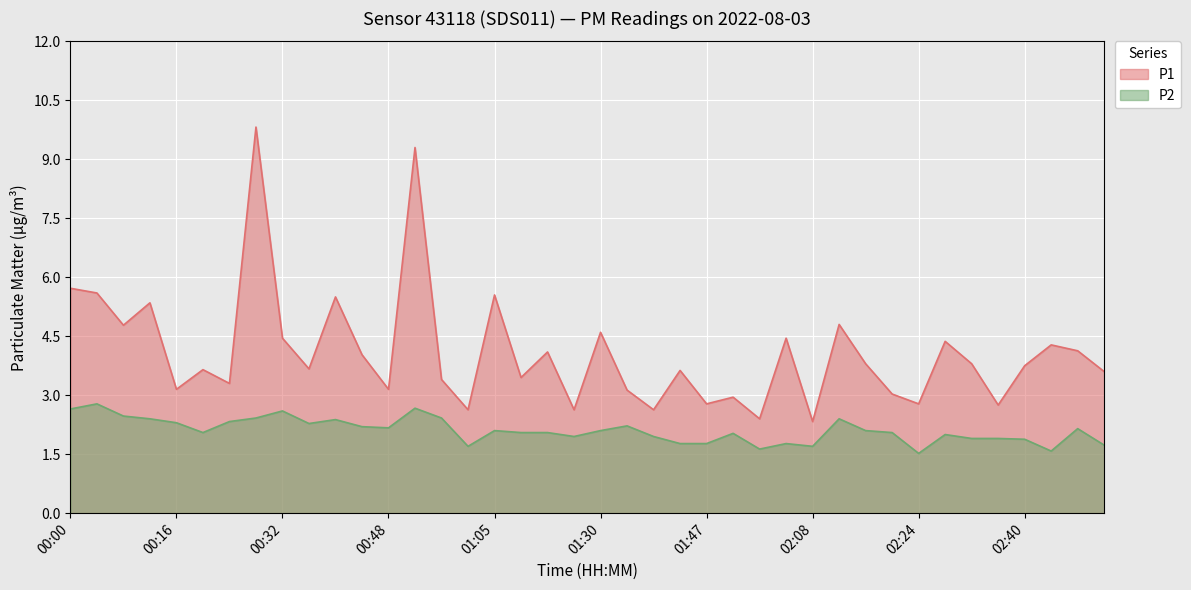

Reading left to right, what are all the values shown in this chart?

P1: 5.7	5.6	4.8	5.3	3.1	3.6	3.3	9.8	4.5	3.7	5.5	4.0	3.1	9.3	3.4	2.6	5.5	3.5	4.1	2.6	4.6	3.1	2.6	3.6	2.8	3.0	2.4	4.5	2.3	4.8	3.8	3.0	2.8	4.4	3.8	2.8	3.8	4.3	4.1	3.6
P2: 2.6	2.8	2.5	2.4	2.3	2.0	2.3	2.4	2.6	2.3	2.4	2.2	2.2	2.7	2.4	1.7	2.1	2.0	2.0	1.9	2.1	2.2	1.9	1.8	1.8	2.0	1.6	1.8	1.7	2.4	2.1	2.0	1.5	2.0	1.9	1.9	1.9	1.6	2.1	1.7